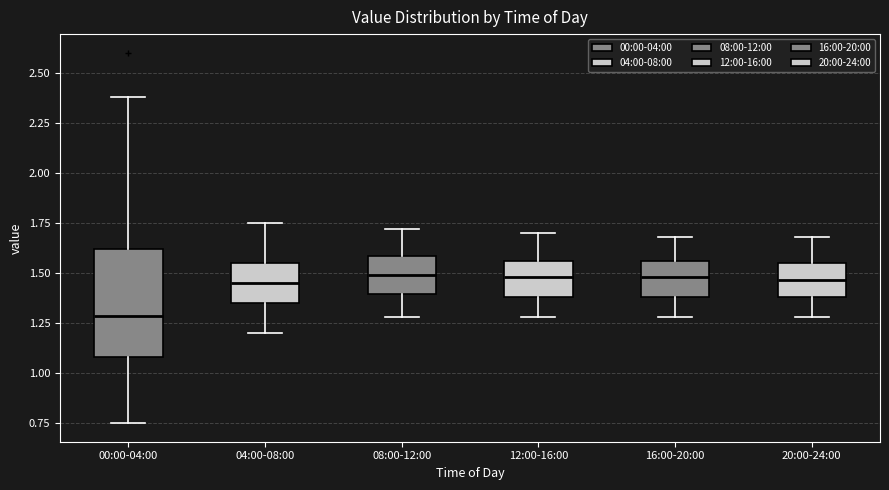

Where does the median line of the box for 20:00-24:00 sit on the y-axis? The values are not printed on the chart, so give them approximately, as read against the axis.

1.45